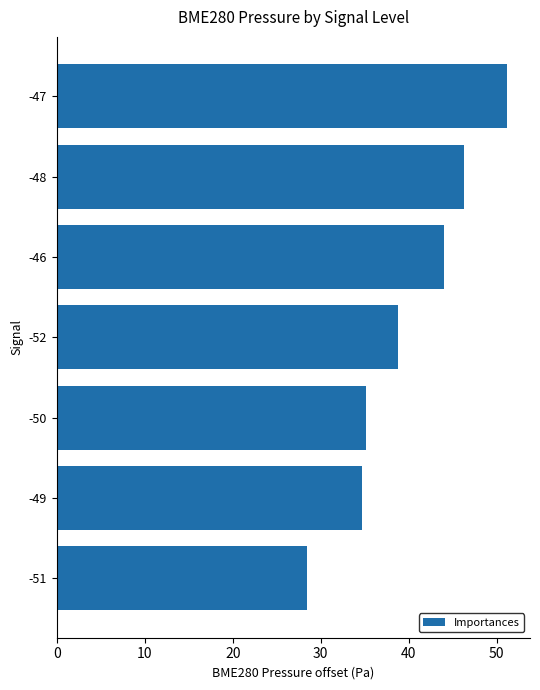

What is the sum of all values?

278.6